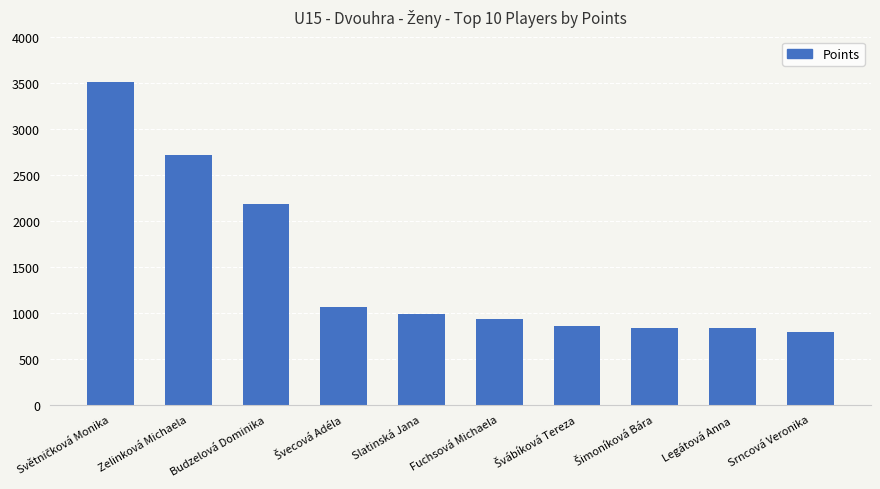

True or false: the data shows 786 at Srncová Veronika.

True